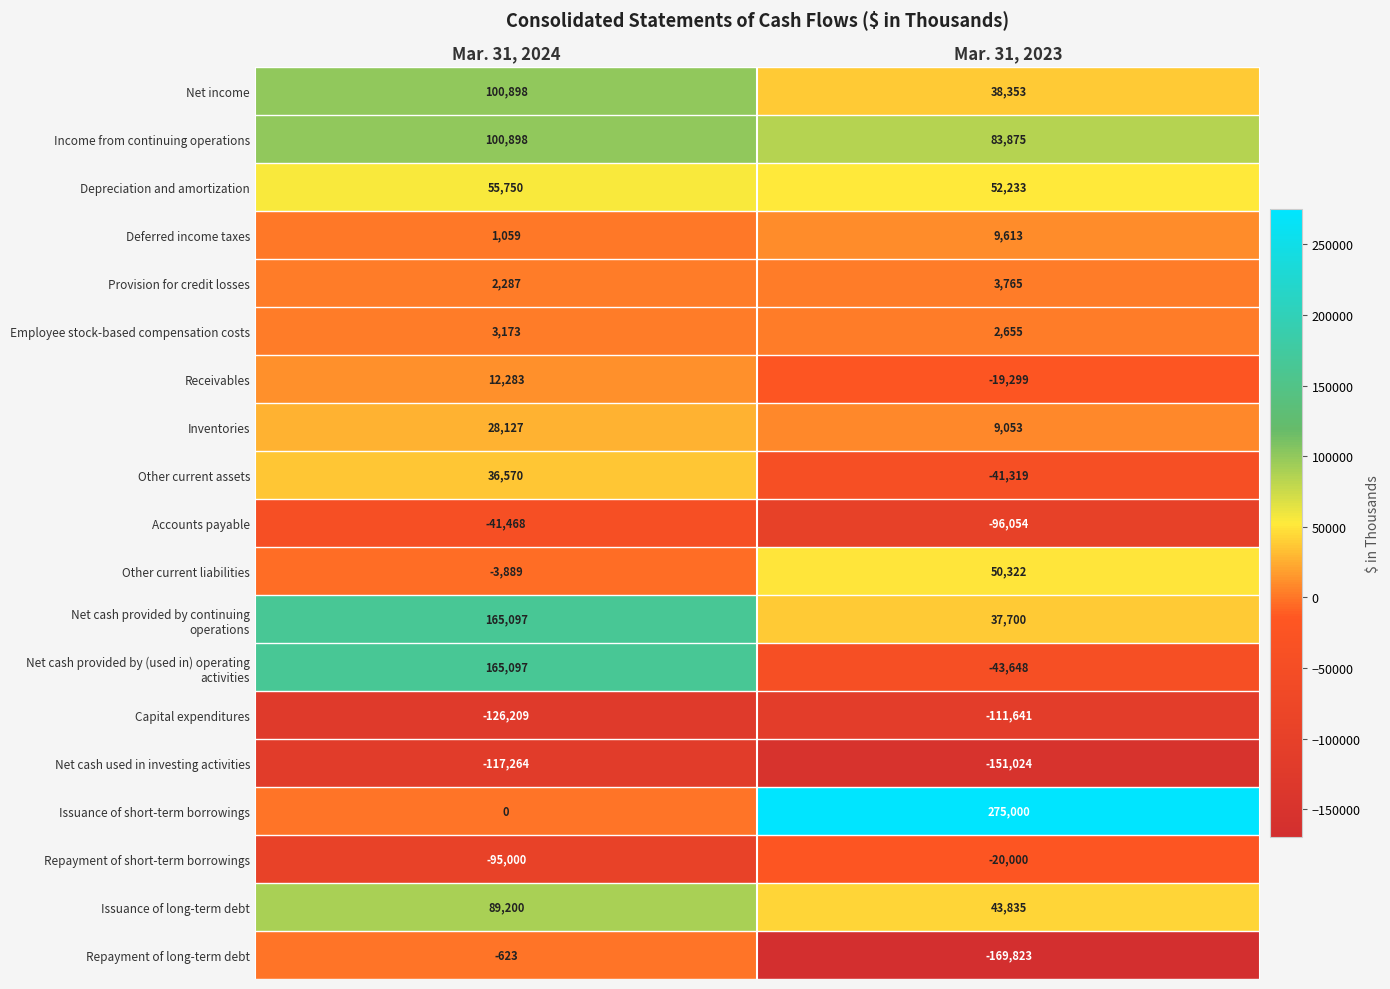

At which category is the sum across all series the highest?

Mar. 31, 2024